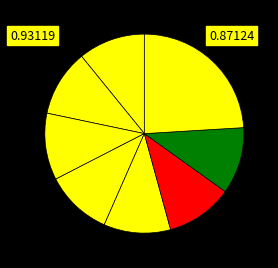

How many slices are in this pie chart?

8